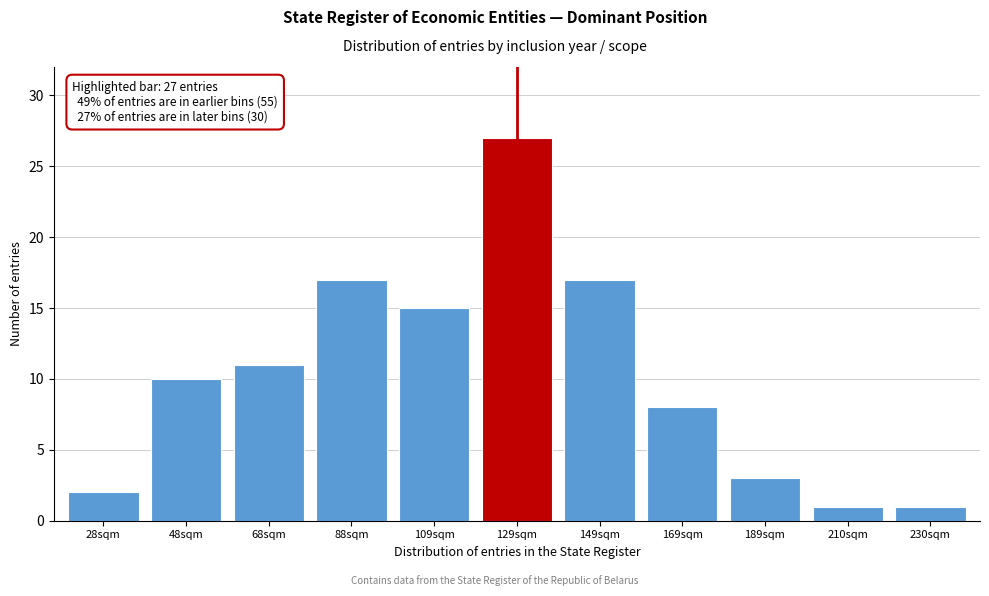

Reading left to right, extract all data points from this chart.

28sqm=2	48sqm=10	68sqm=11	88sqm=17	109sqm=15	129sqm=27	149sqm=17	169sqm=8	189sqm=3	210sqm=1	230sqm=1